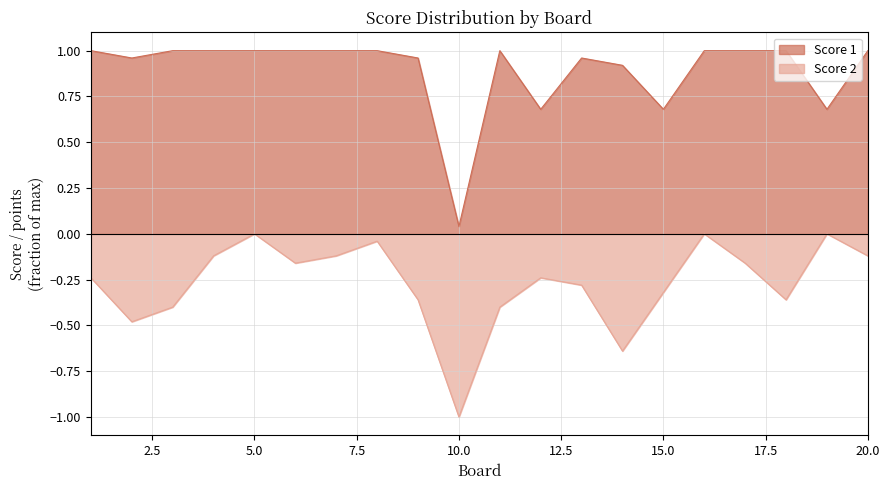

Reading left to right, transcribe all the data shown in this chart.

Score 1: 1.0	1.0	1.0	1.0	1.0	1.0	1.0	1.0	1.0	0.0	1.0	0.7	1.0	0.9	0.7	1.0	1.0	1.0	0.7	1.0
Score 2: -0.2	-0.5	-0.4	-0.1	-0.0	-0.2	-0.1	-0.0	-0.4	-1.0	-0.4	-0.2	-0.3	-0.6	-0.3	-0.0	-0.2	-0.4	-0.0	-0.1